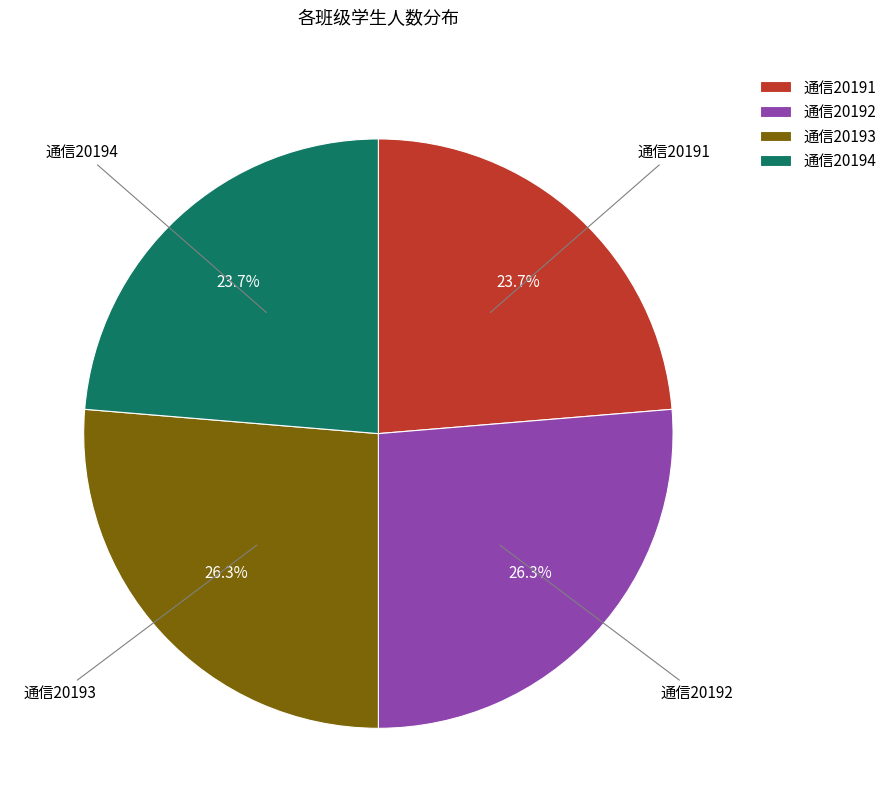

Is it true that 通信20193 is 26% of the pie?

True